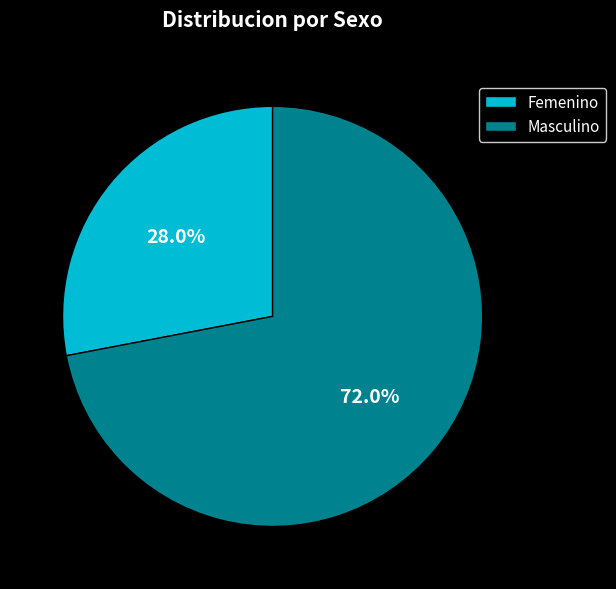

How many slices are in this pie chart?

2